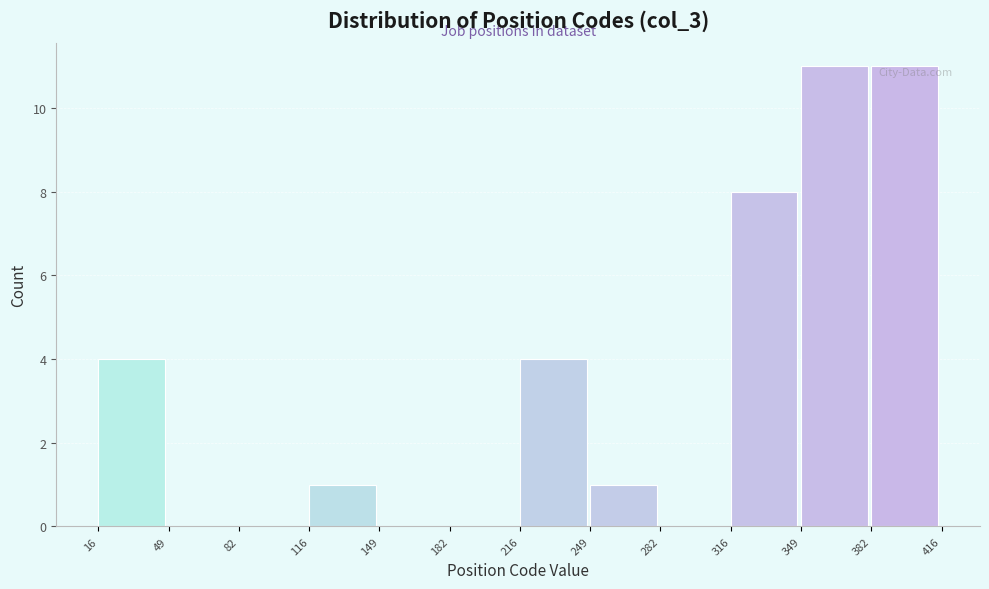

Reading left to right, transcribe this chart: for each bar, give the range it covers on the x-axis and its height. The values are not printed on the chart, so give them approximately, as read against the axis.

16 to 49: 4
49 to 82: 0
82 to 116: 0
116 to 149: 1
149 to 182: 0
182 to 216: 0
216 to 249: 4
249 to 282: 1
282 to 316: 0
316 to 349: 8
349 to 382: 11
382 to 416: 11